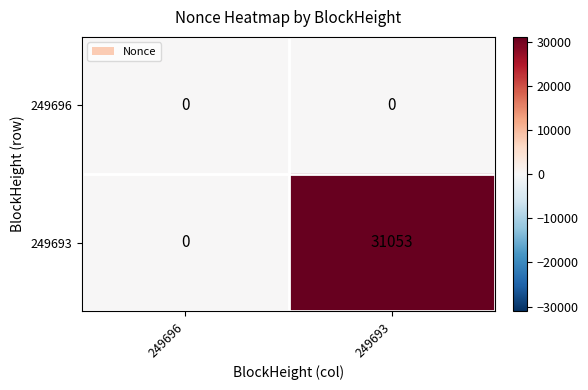

Which series has the largest total across all categories?

249693